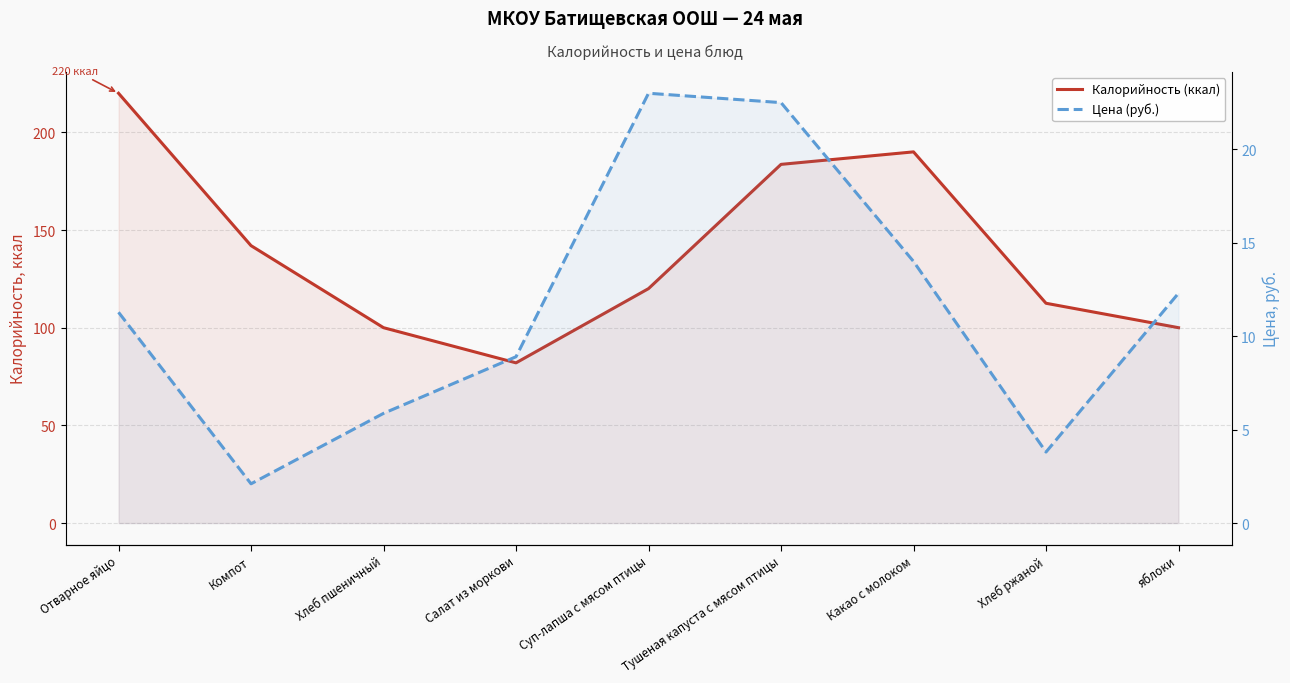

Is the value of Цена (руб.) at Тушеная капуста с мясом птицы greater than the value of Калорийность (ккал) at Тушеная капуста с мясом птицы?

No